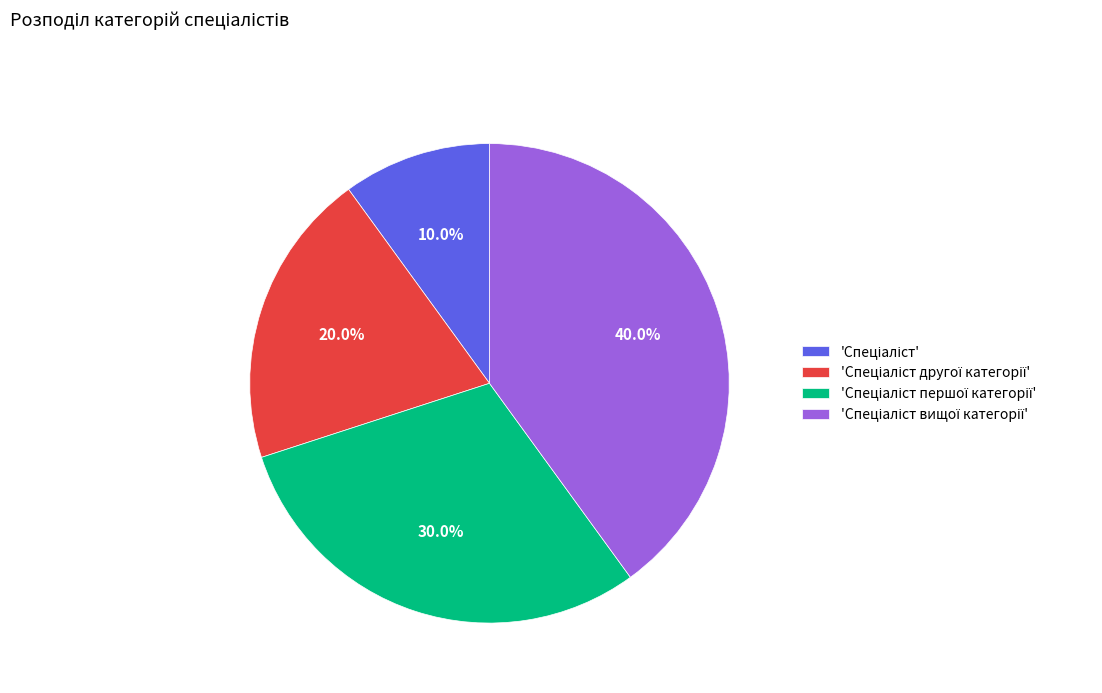

Does any single category account for the majority?

No